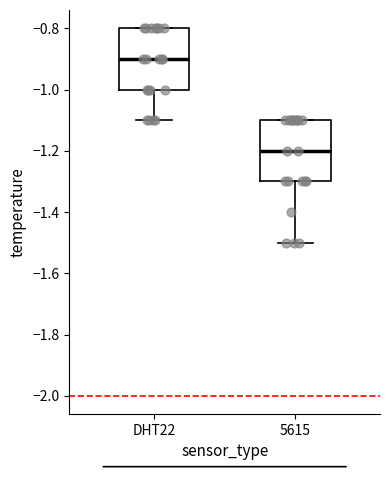

Reading left to right, transcribe this box plot: for each box, give where its median line is, the range the box spans, and where its two whiskers end, as read against the y-axis. The values are not printed on the chart, so give them approximately, as read against the axis.

DHT22: median -0.9, box -1.0 to -0.8, whiskers -1.1 to -0.8
5615: median -1.2, box -1.3 to -1.1, whiskers -1.5 to -1.1